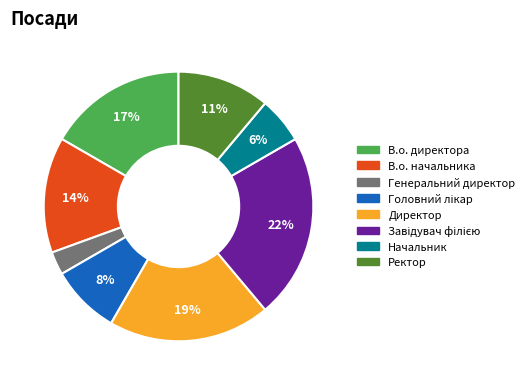

Is the sum of Генеральний директор and В.о. начальника greater than half?

No